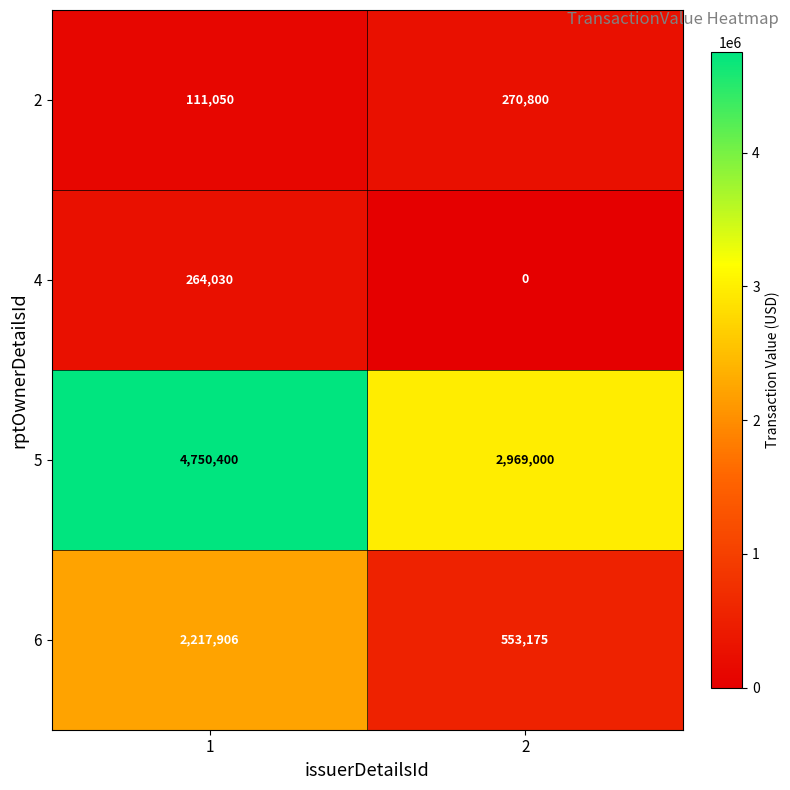

Reading right to left, what are all the values shown in this chart?

2: 2=270800	1=111050
4: 2=0	1=264030
5: 2=2969000	1=4750400
6: 2=553175	1=2217906